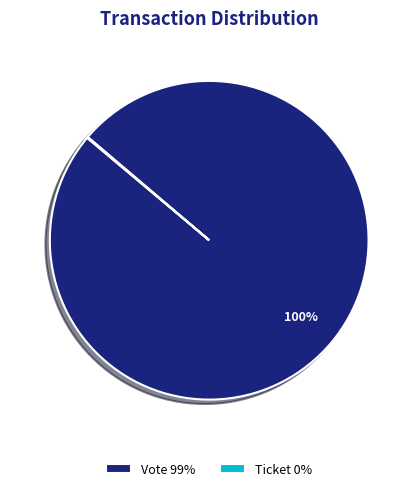

To the nearest percent, what is the average slice percentage?

50%